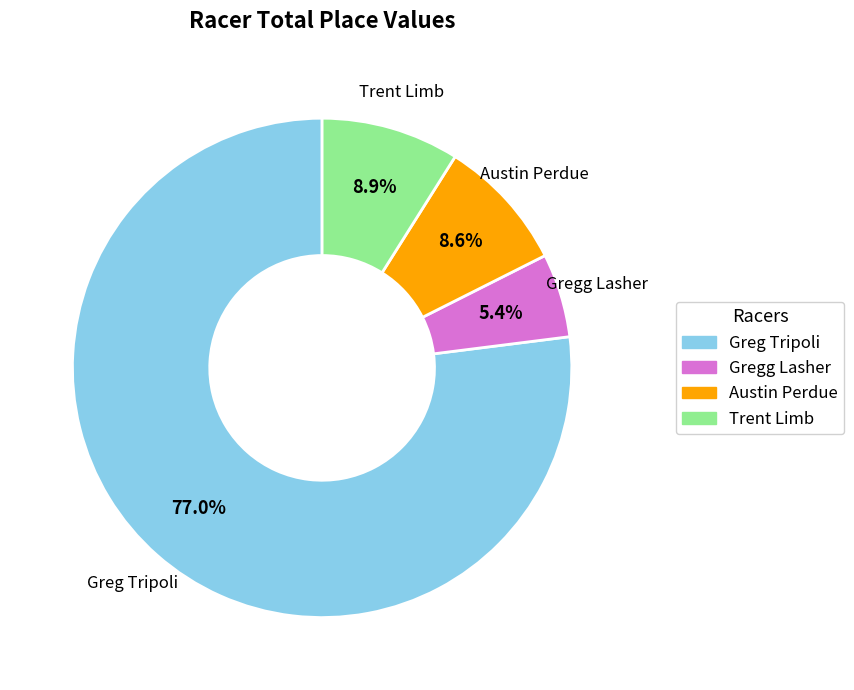

What percentage is NOT represented by Trent Limb?

91.1%